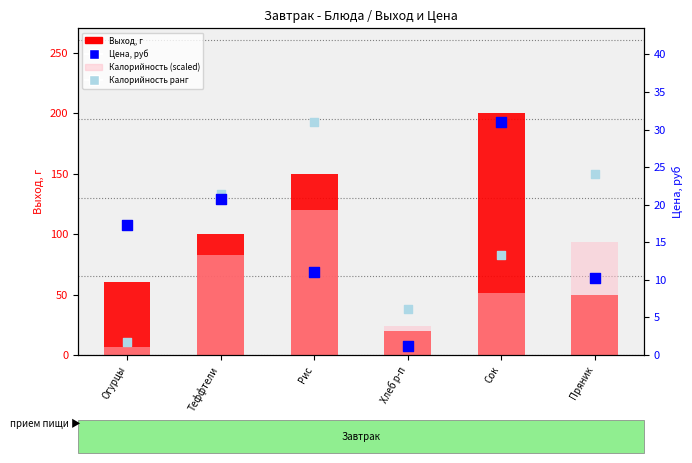

Which series contains the lowest Y value?

Цена, руб